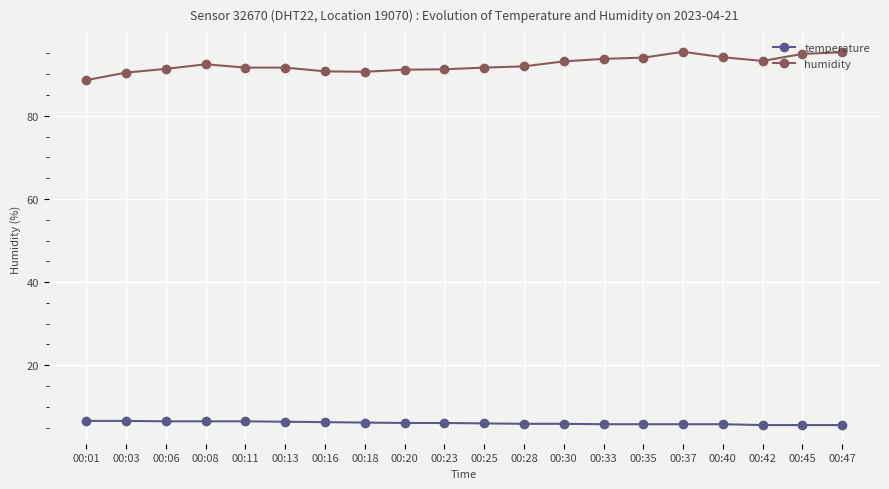

What is the smallest value displayed?

5.6